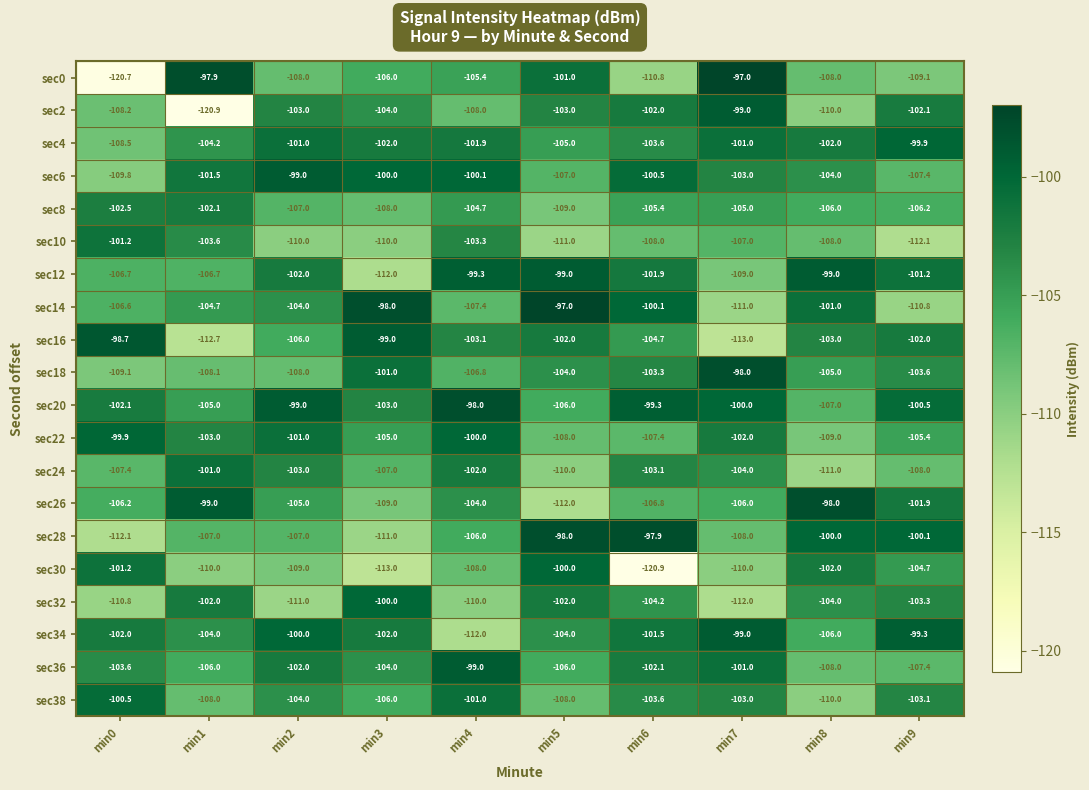

What is the average value of the sec2 series?

-106.0